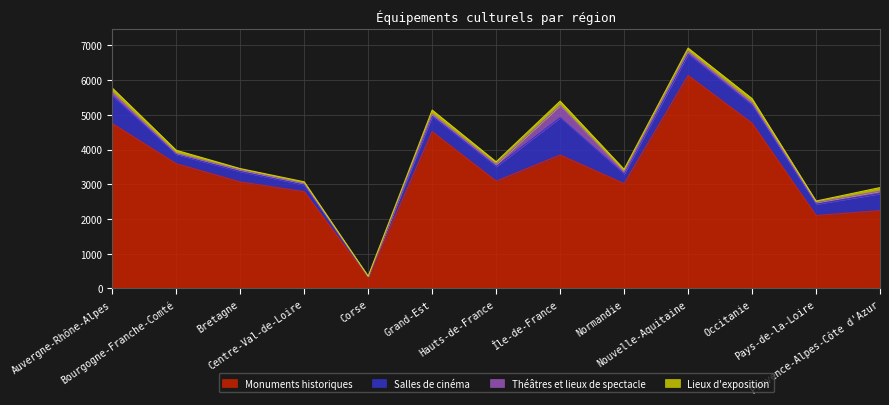

Does the chart have visible grid lines?

Yes